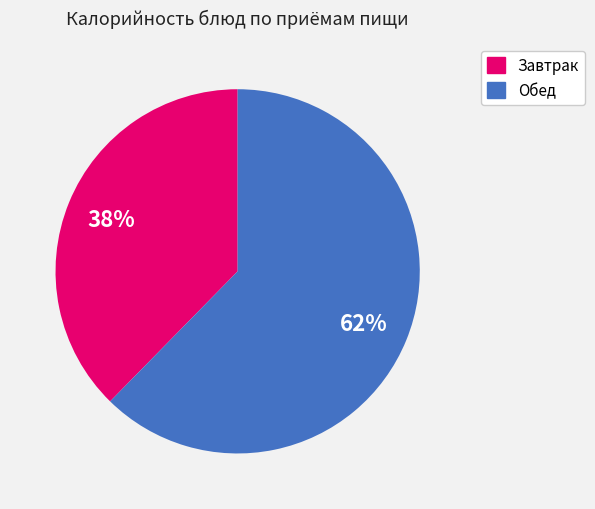

Does any single category account for the majority?

Yes